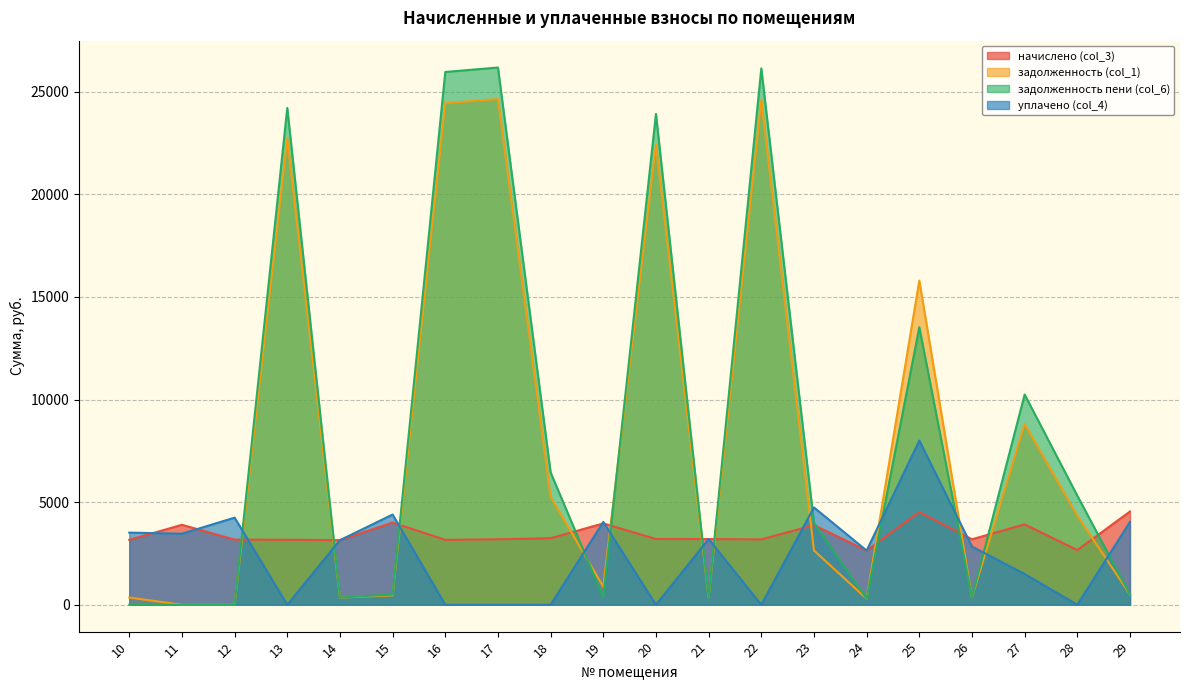

True or false: уплачено (col_4) and начислено (col_3) cross at least once.

True